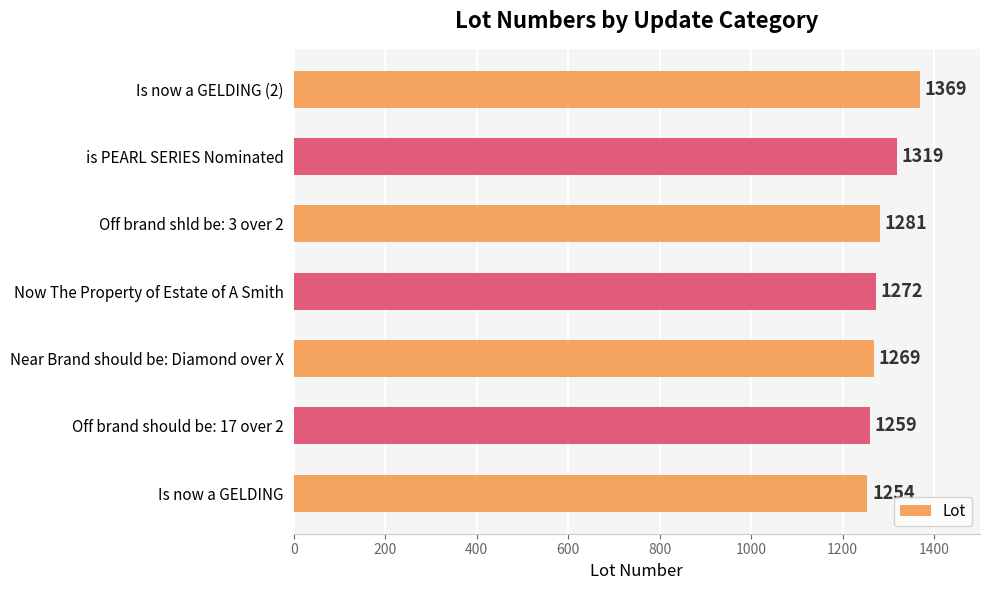

What is the maximum value shown in the chart?

1369